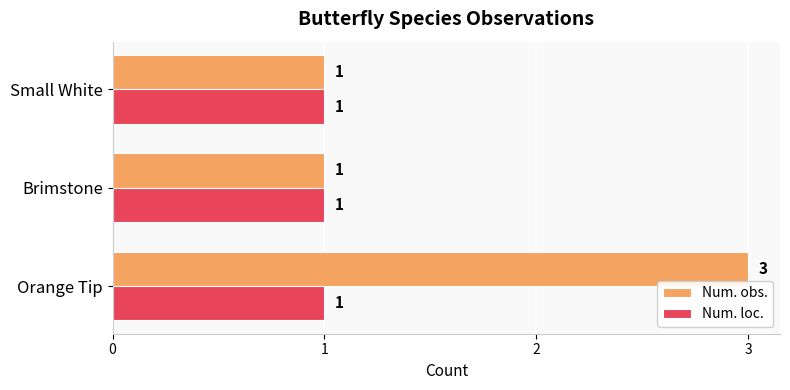

Which series has the largest total across all categories?

Num. obs.